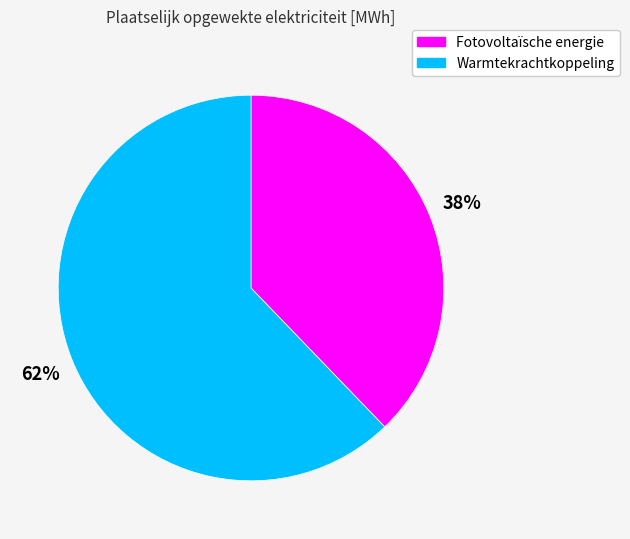

Is there a majority slice in this chart?

Yes